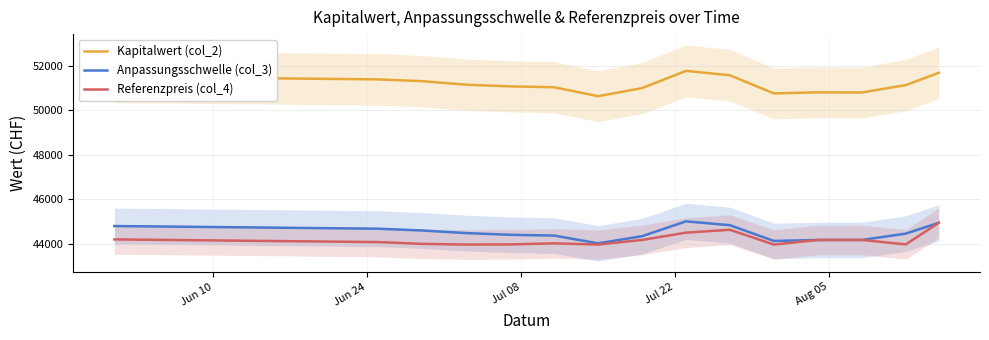

What is the maximum value for Referenzpreis (col_4)?

44946.1